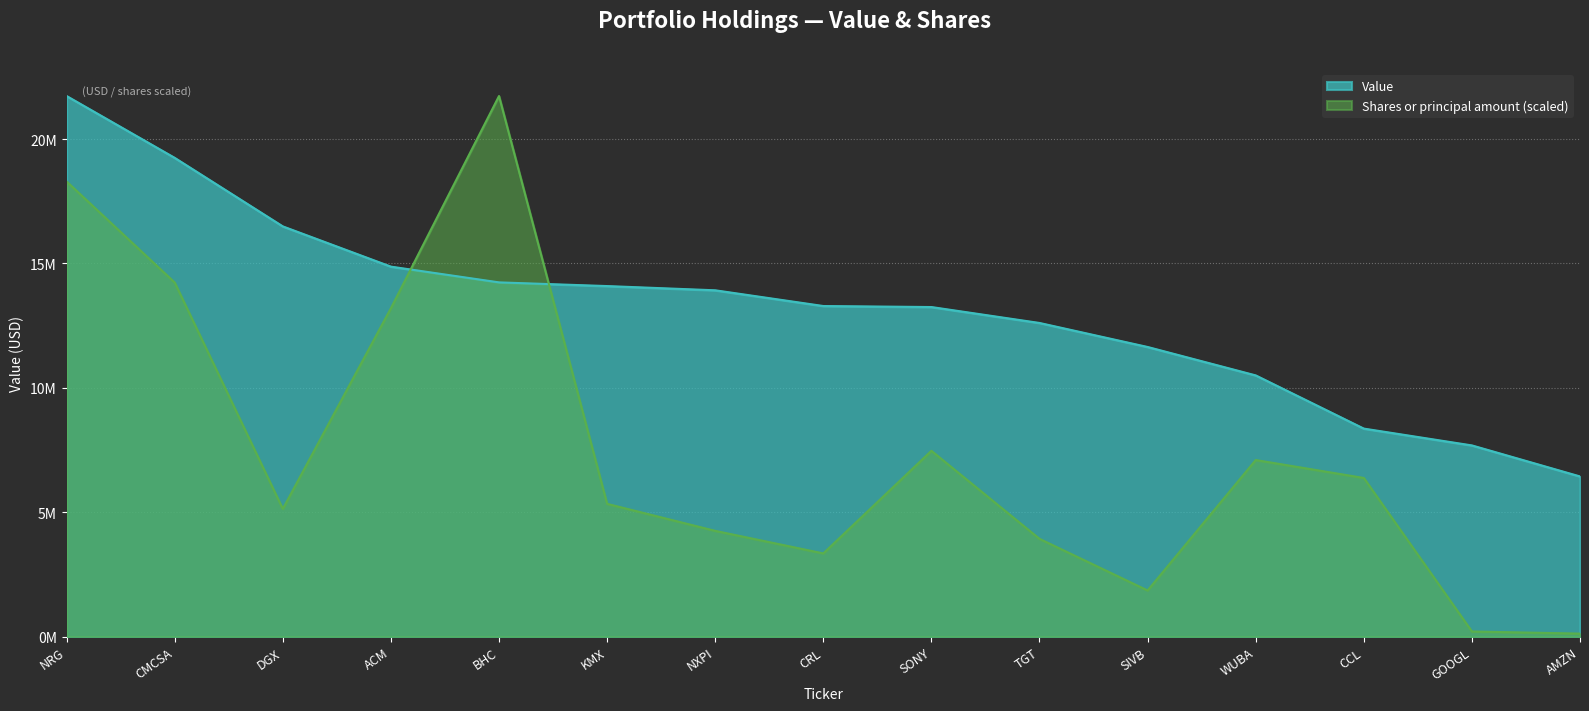

What is the sum of all Value values?

198362000.0